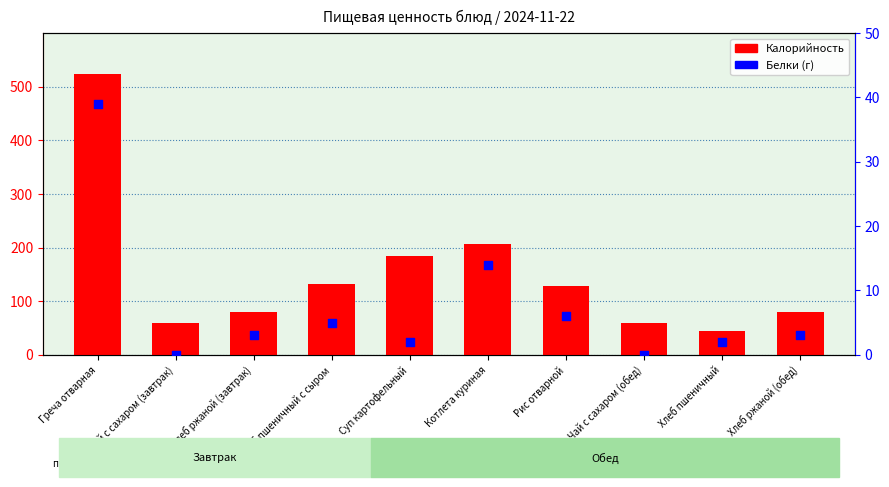

At how many categories does at least one series exceed 320?

1